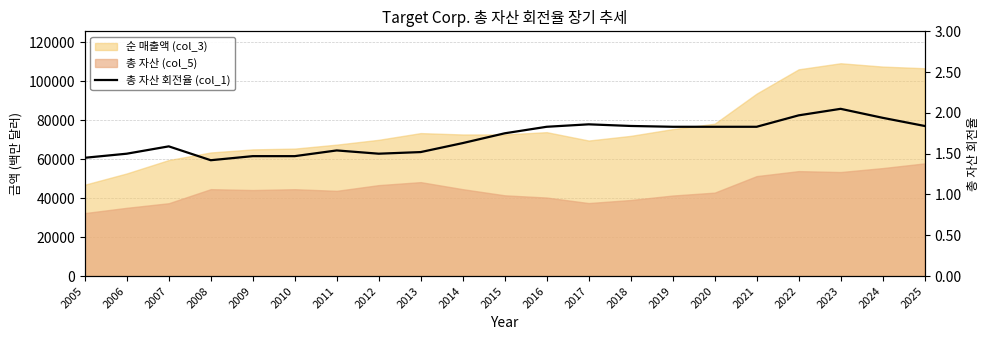

What is the smallest value displayed?

1.4